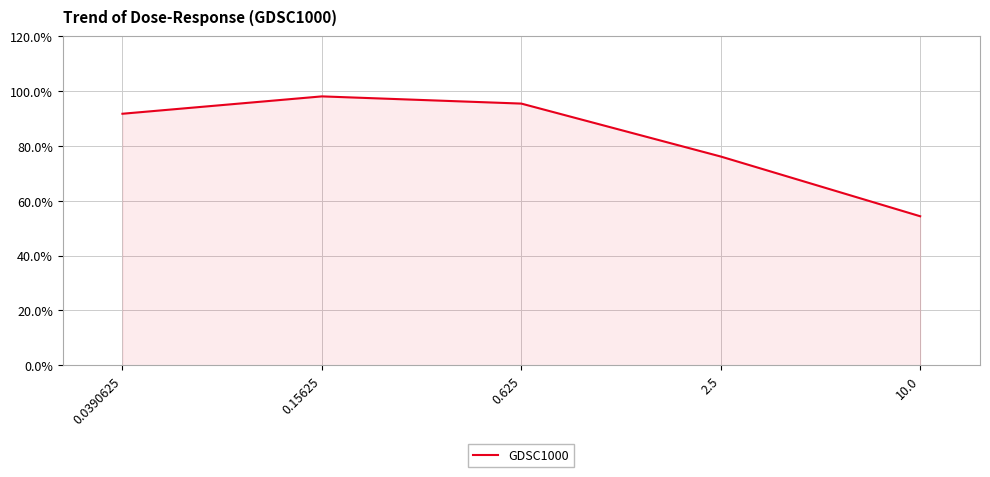

What is the difference between the maximum and second lowest values?

21.9